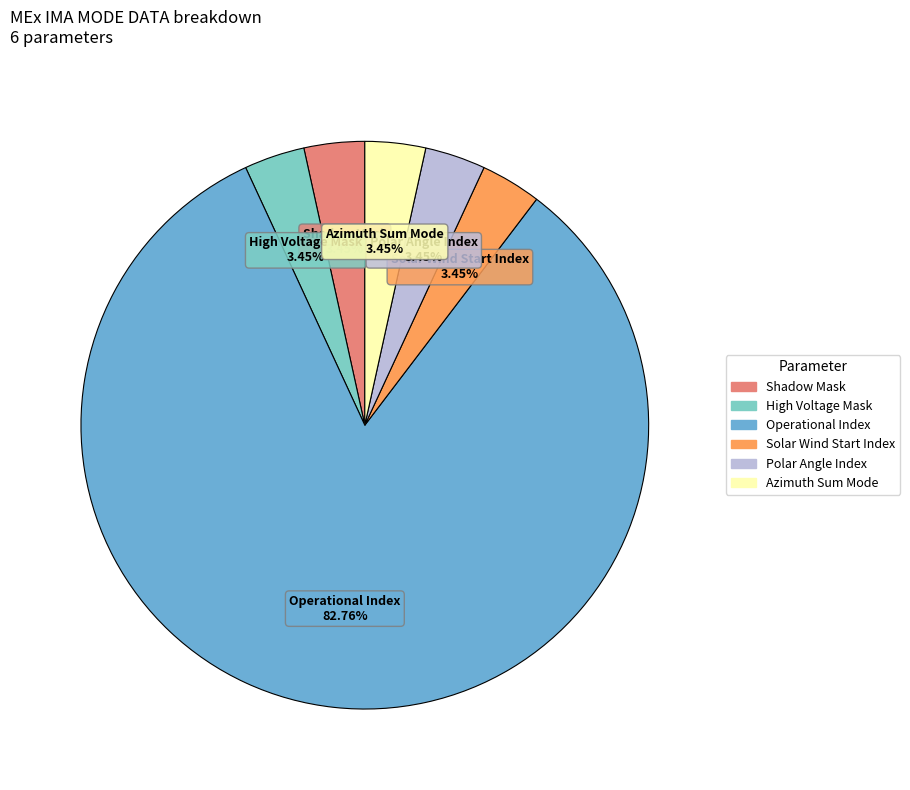

Which category has the biggest portion of the pie?

Operational Index